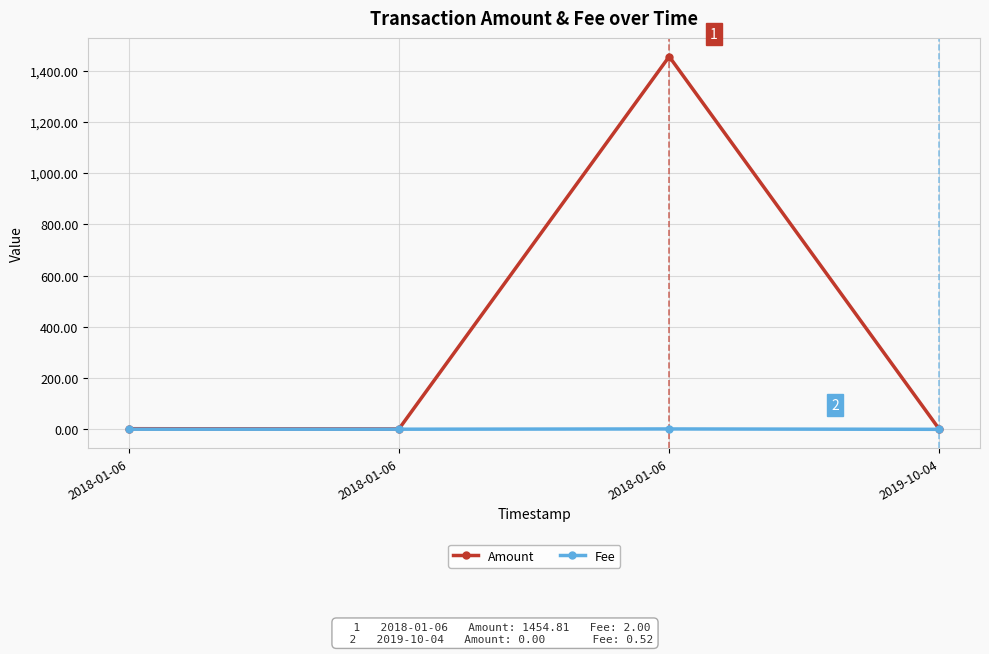

Is it true that Amount equals 1454.8 at 2018-01-06?

True